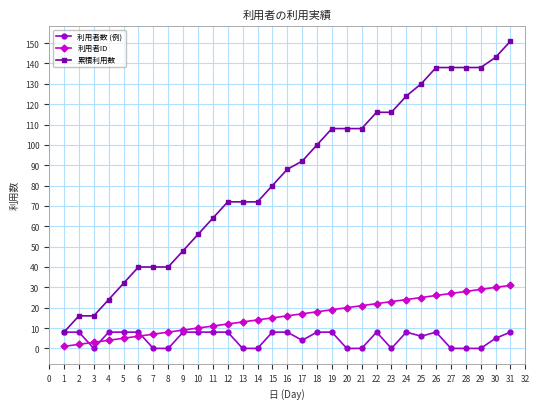

At 27, list the series in order from largest to smallest.

累積利用数, 利用者ID, 利用者数 (例)